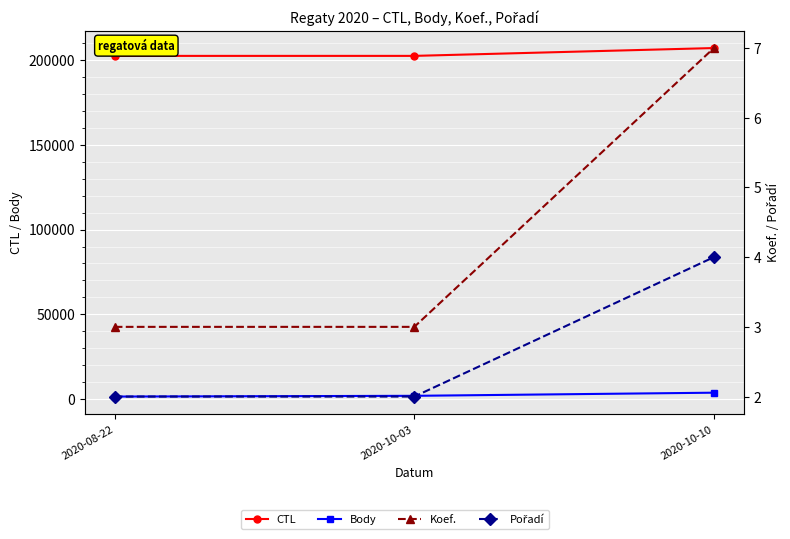

Where is CTL nearest to the value 204729?

2020-10-03